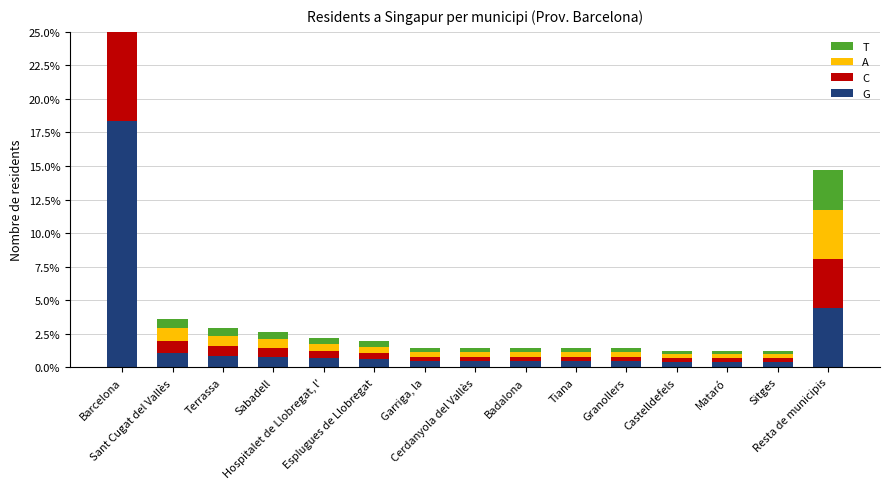

The A series shows 0.9 at Sant Cugat del Vallès. True or false?

True